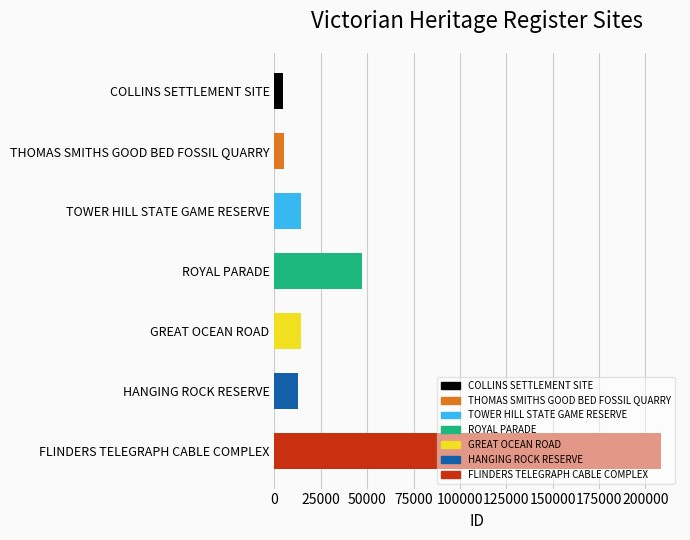

How many data points does each series have?

7